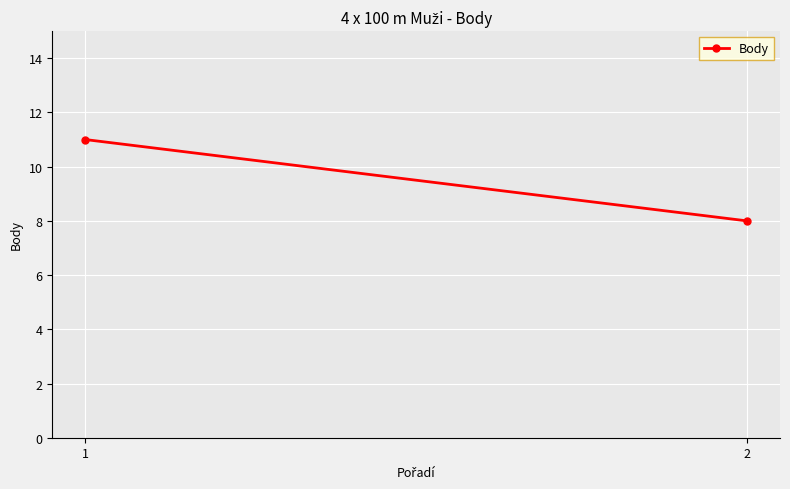

Reading left to right, transcribe all the data shown in this chart.

11	8